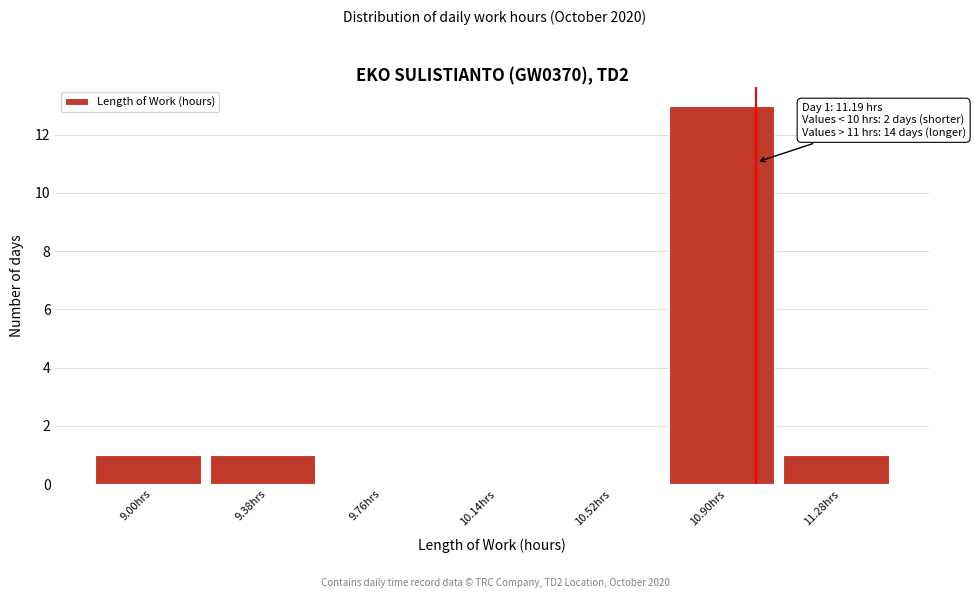

Reading left to right, extract all data points from this chart.

9.00hrs=1	9.38hrs=1	9.76hrs=0	10.14hrs=0	10.52hrs=0	10.90hrs=13	11.28hrs=1